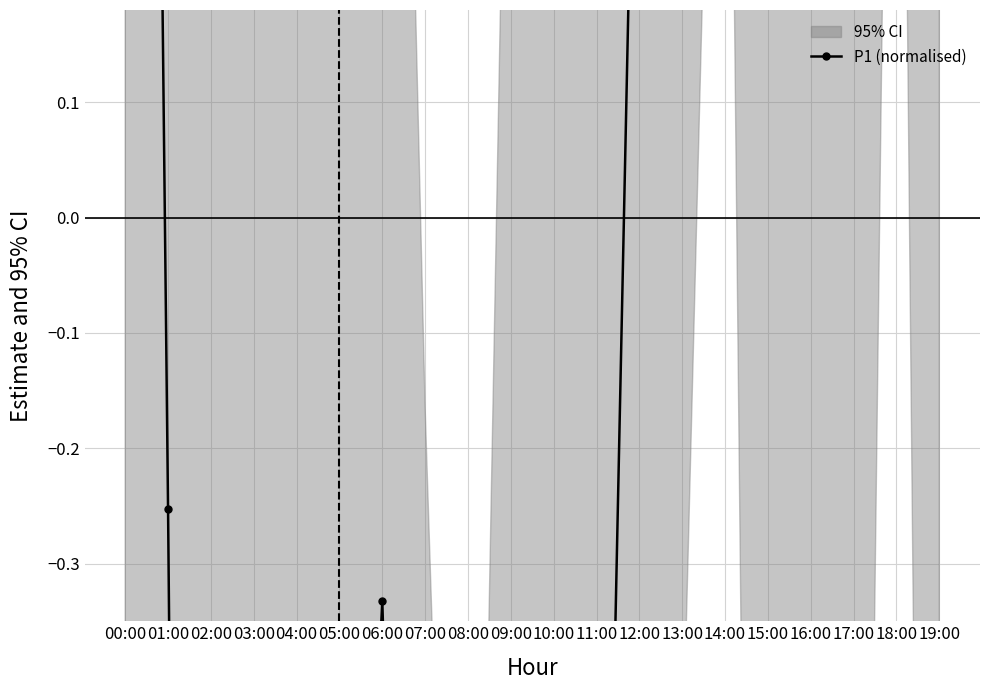

Rank the categories by value from lowest to highest.

02:00, 03:00, 08:00, 04:00, 10:00, 07:00, 09:00, 05:00, 11:00, 06:00, 01:00, 19:00, 16:00, 12:00, 15:00, 17:00, 00:00, 18:00, 13:00, 14:00